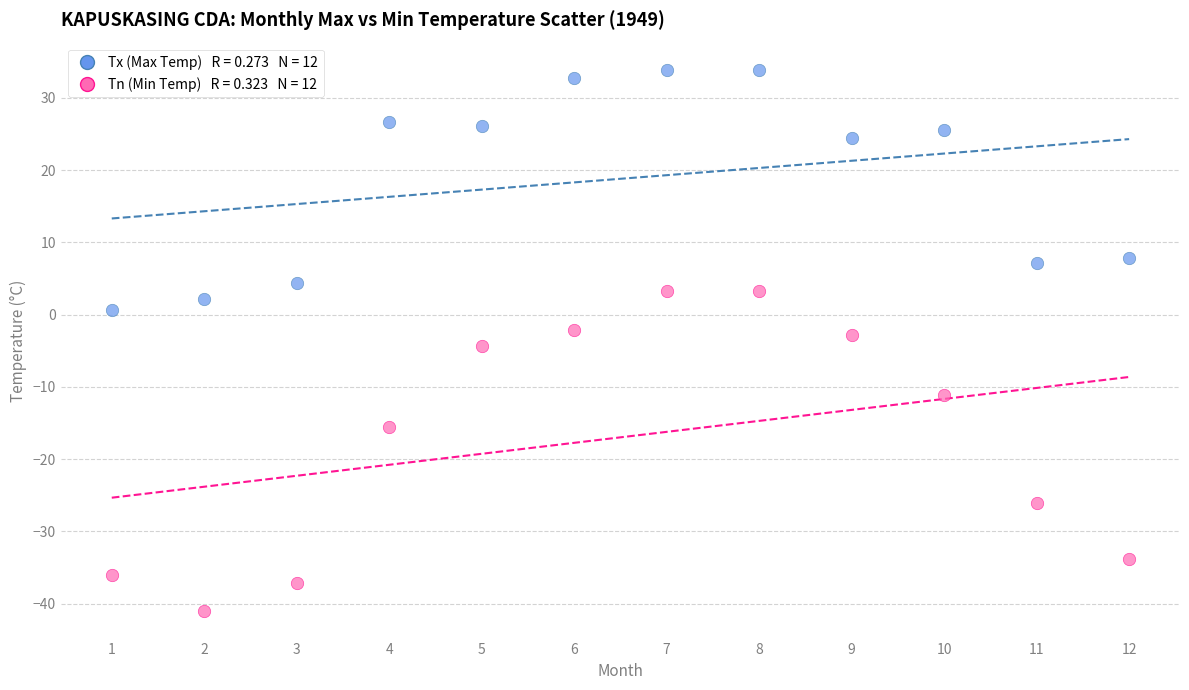

Across all data points, what is the range of Y values (max minus min)?

75.0